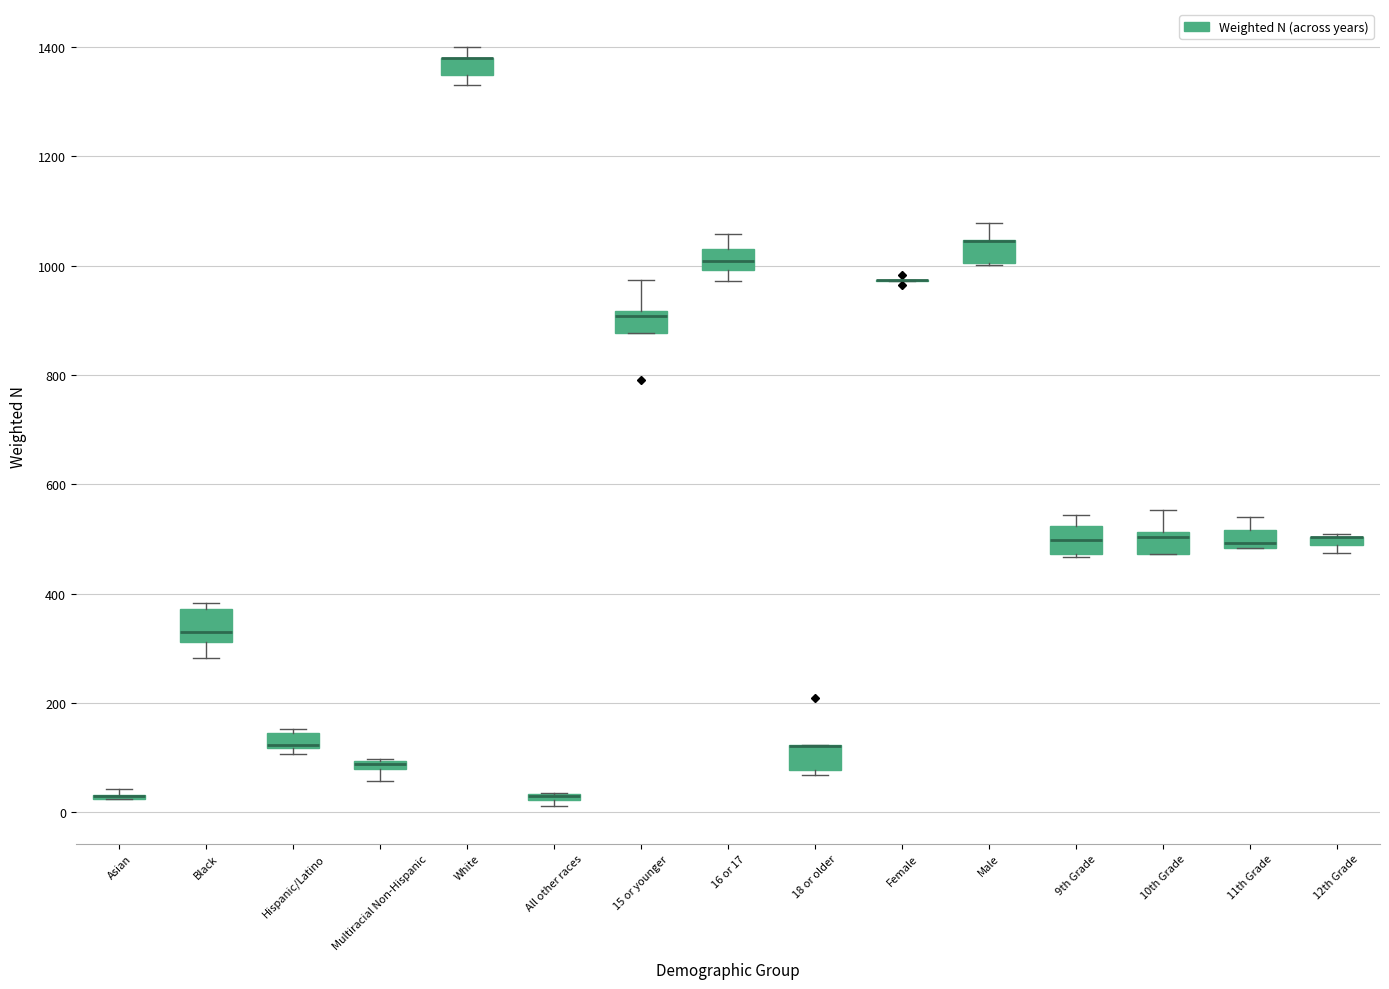

Where is the upper edge of the box for All other races on the y-axis? The values are not printed on the chart, so give them approximately, as read against the axis.

40